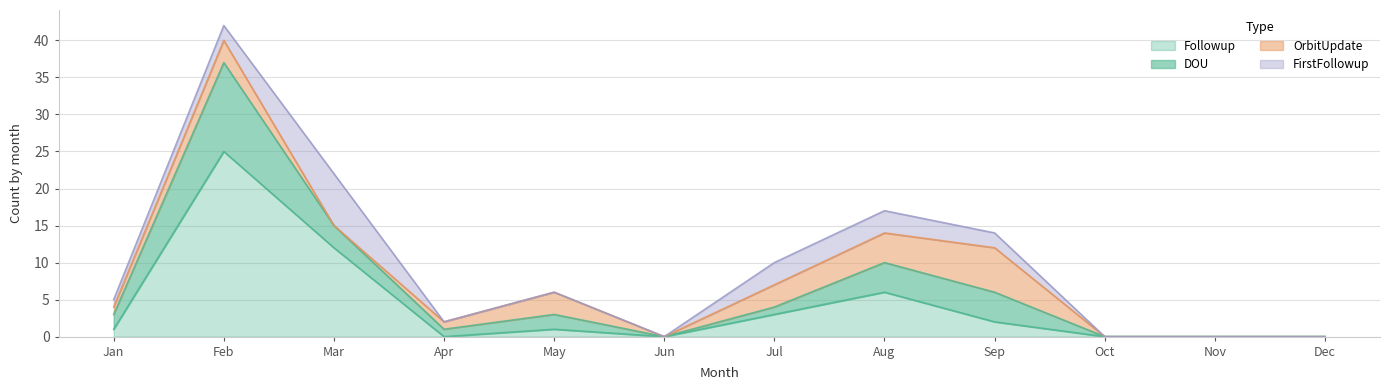

In DOU, how many points are higher than both neighbors (excluding endpoints)?

3